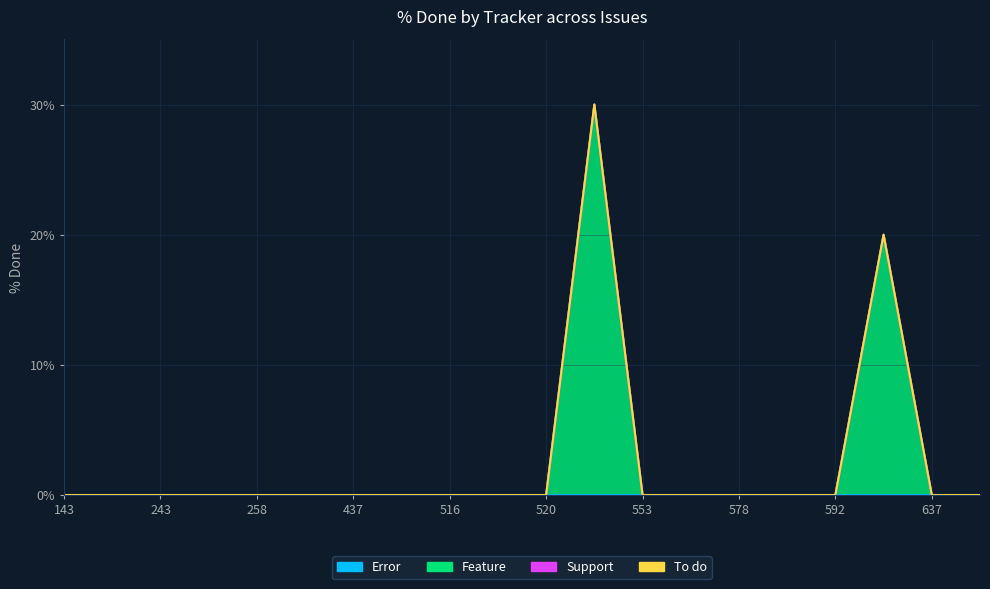

Does the chart display data point markers on the line(s)?

No